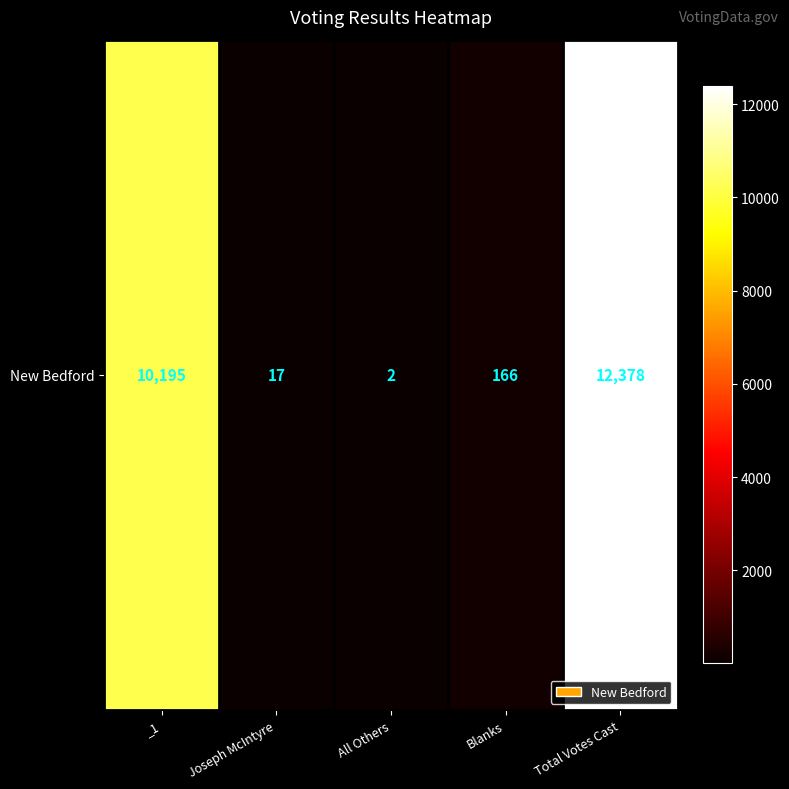

Is it true that the value at Blanks is 166?

True